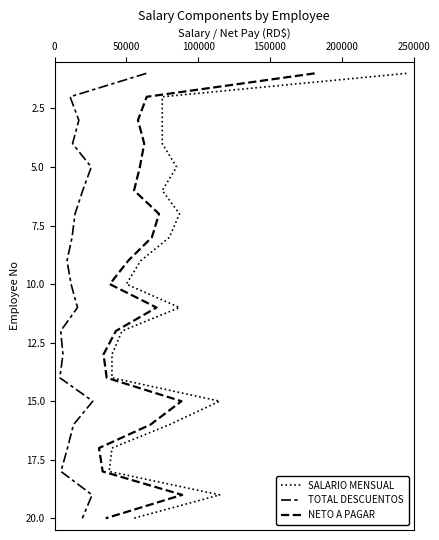

True or false: SALARIO MENSUAL and NETO A PAGAR intersect in this chart.

False